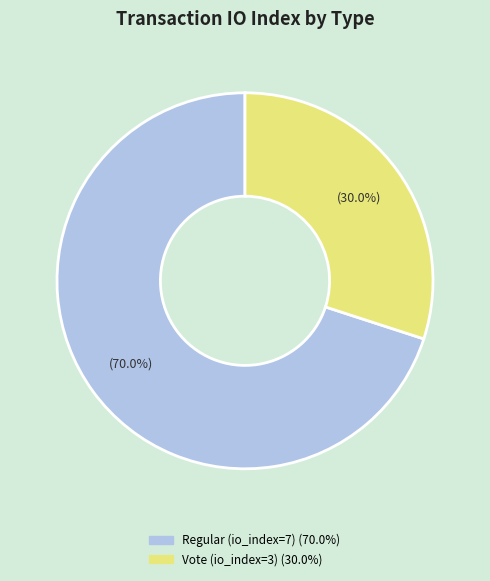

Between Regular (io_index=7) and Vote (io_index=3), which is larger?

Regular (io_index=7)